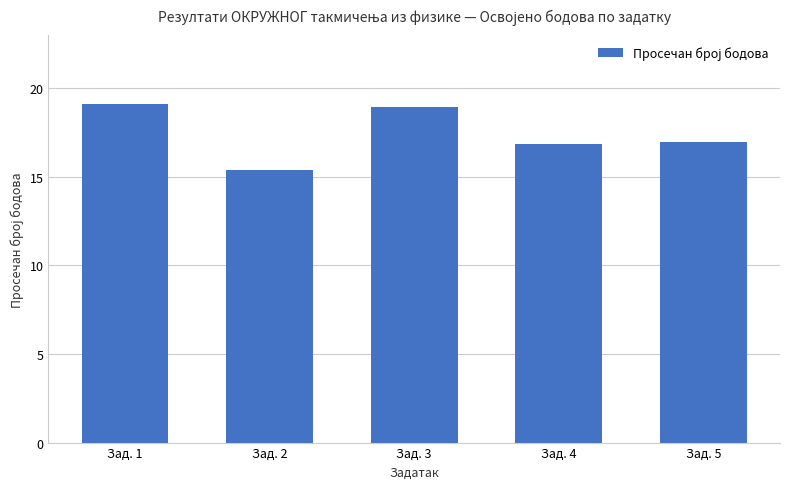

Count the values in the range 16 to 18.

2